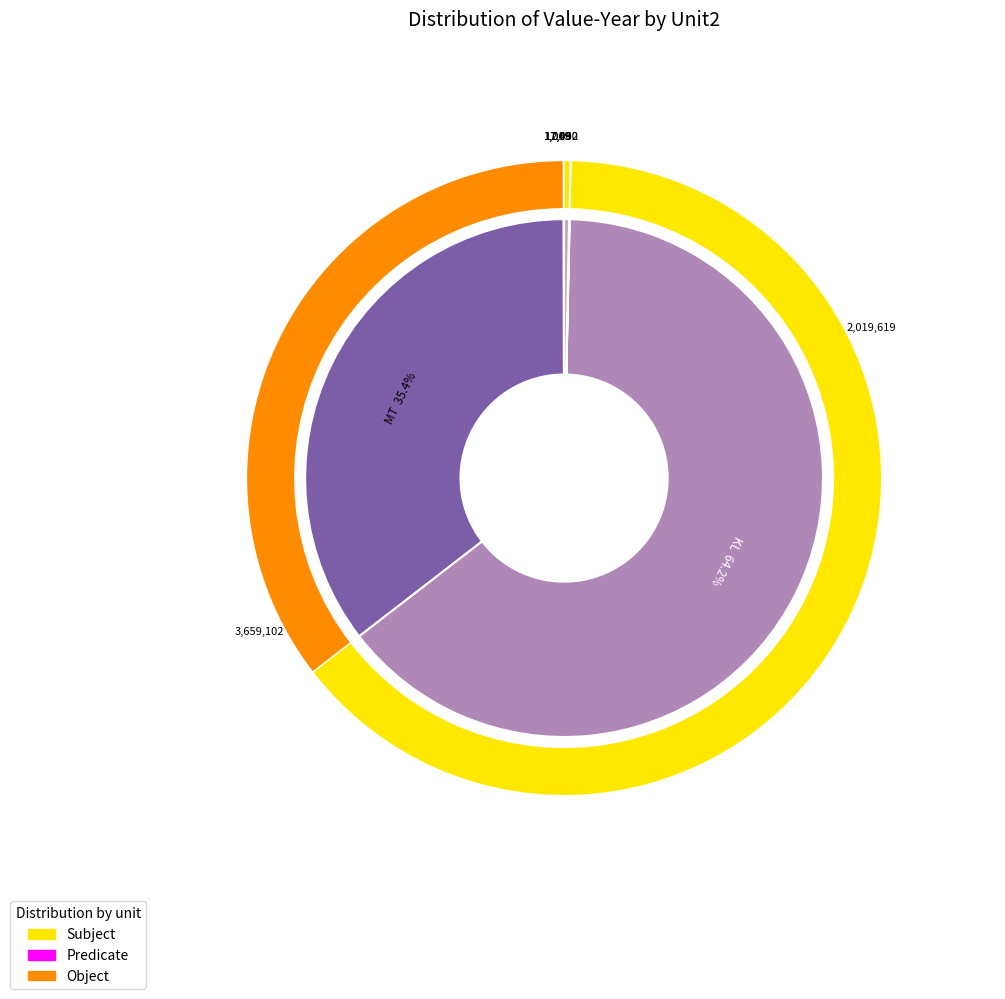

Does MT represent more than half of the total?

No